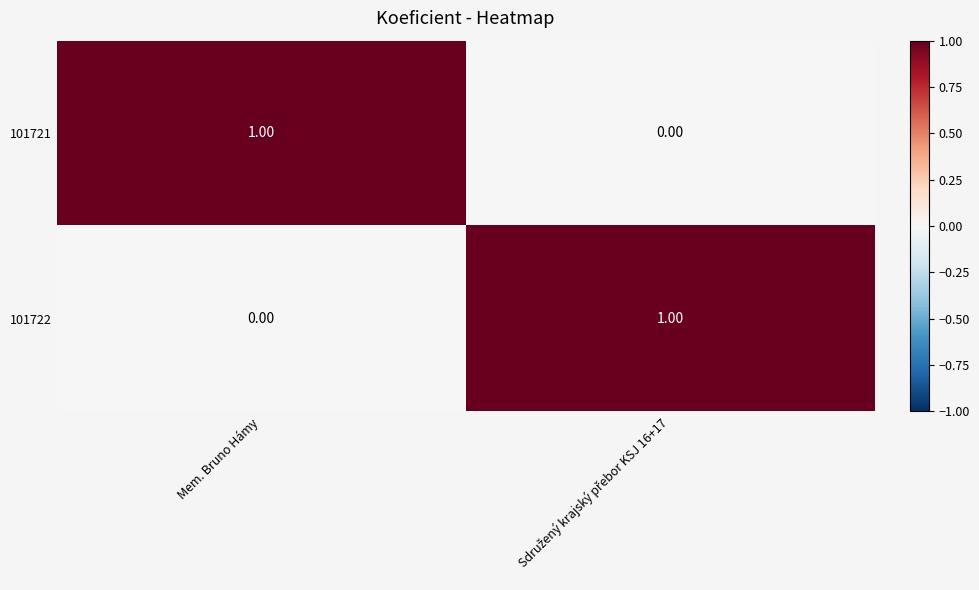

Is the value of 101722 at Mem. Bruno Hámy greater than the value of 101721 at Mem. Bruno Hámy?

No